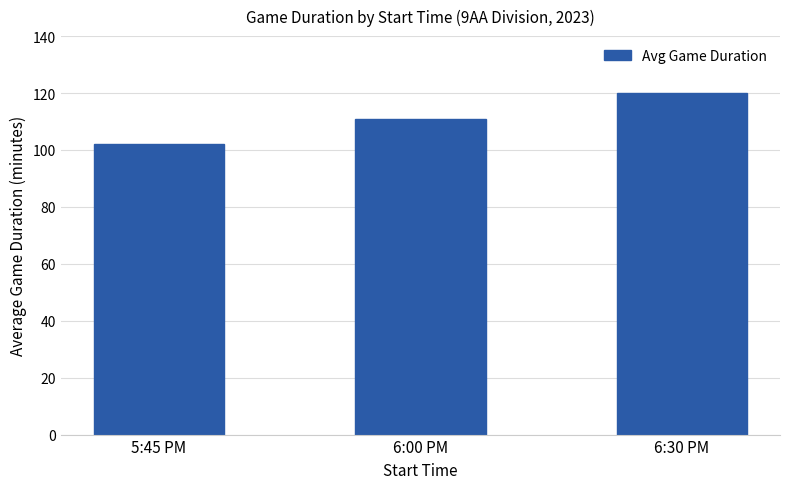

What is the smallest value displayed?

102